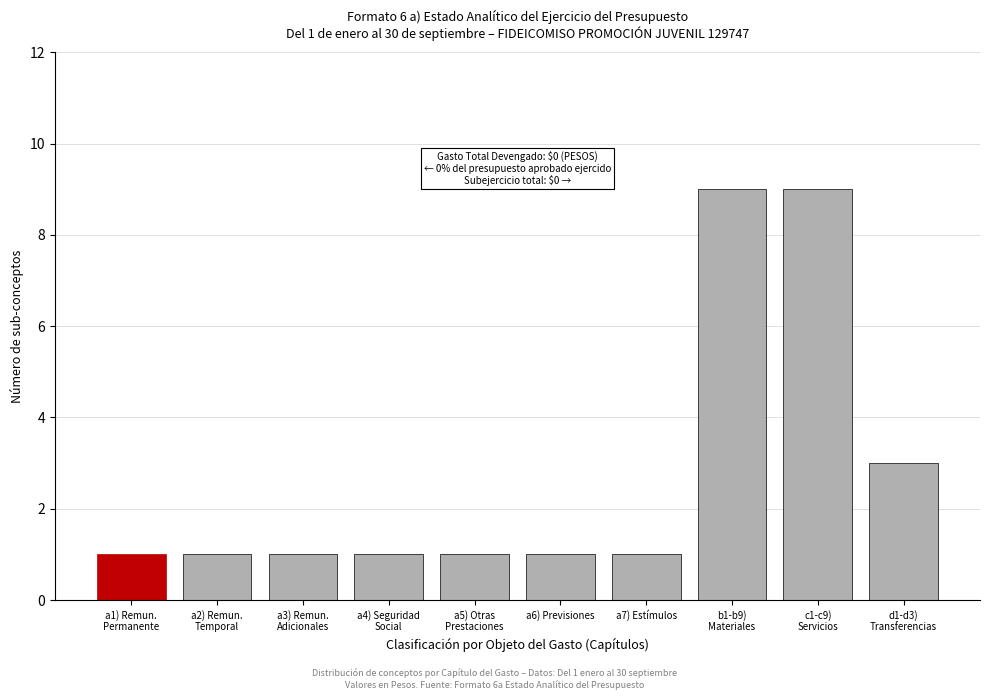

Reading left to right, list all the values displayed in this chart.

1	1	1	1	1	1	1	9	9	3